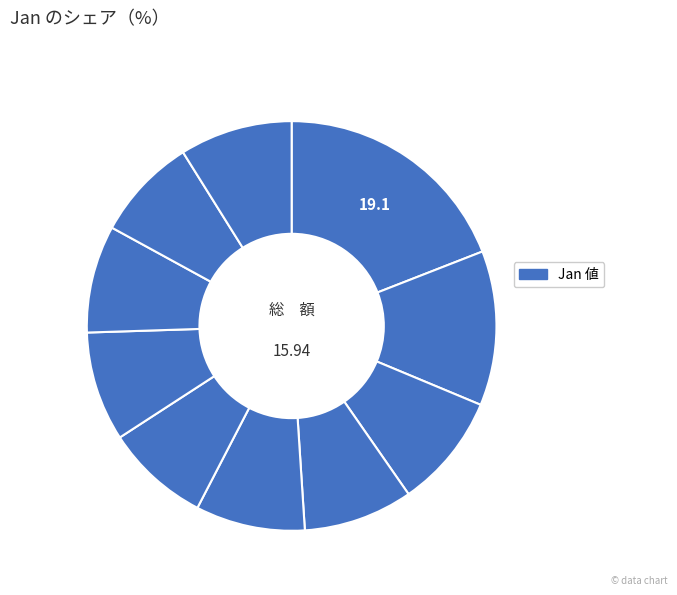

Count the number of slices in the pie.

10